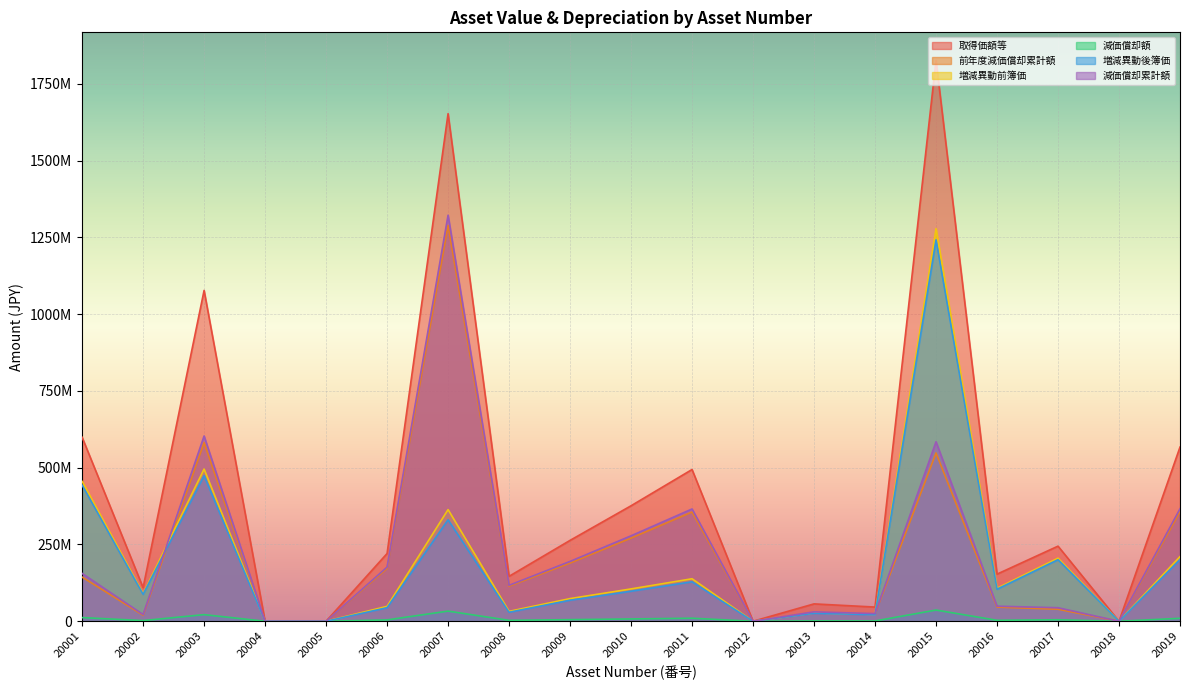

At which label is 増減異動前簿価 closest to 639177000?

20003